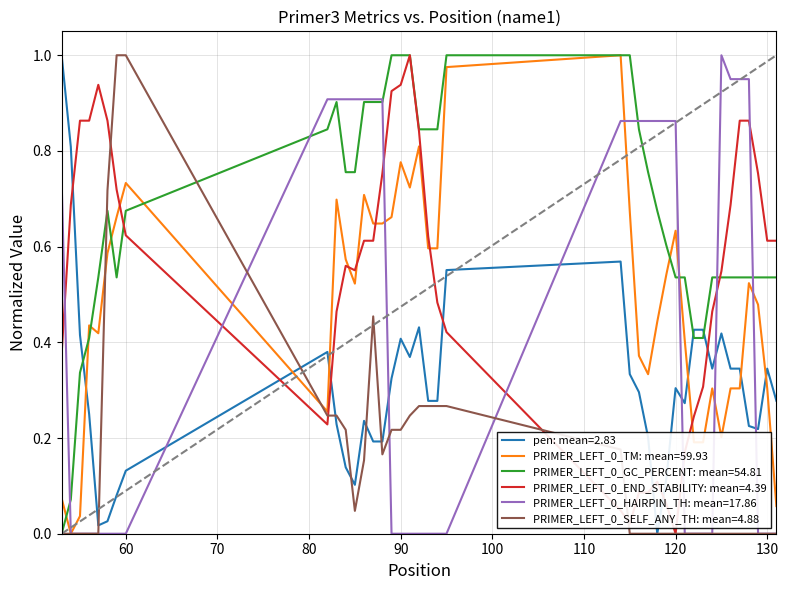

True or false: pen: mean=2.83 and PRIMER_LEFT_0_TM: mean=59.93 intersect in this chart.

True